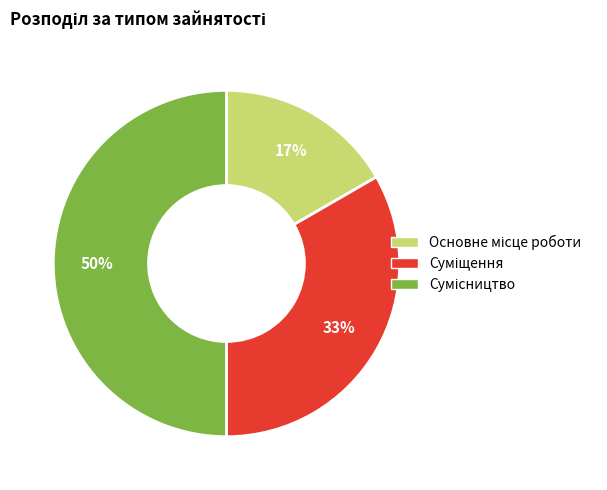

To the nearest percent, what is the difference between the largest and smallest slice percentages?

33%